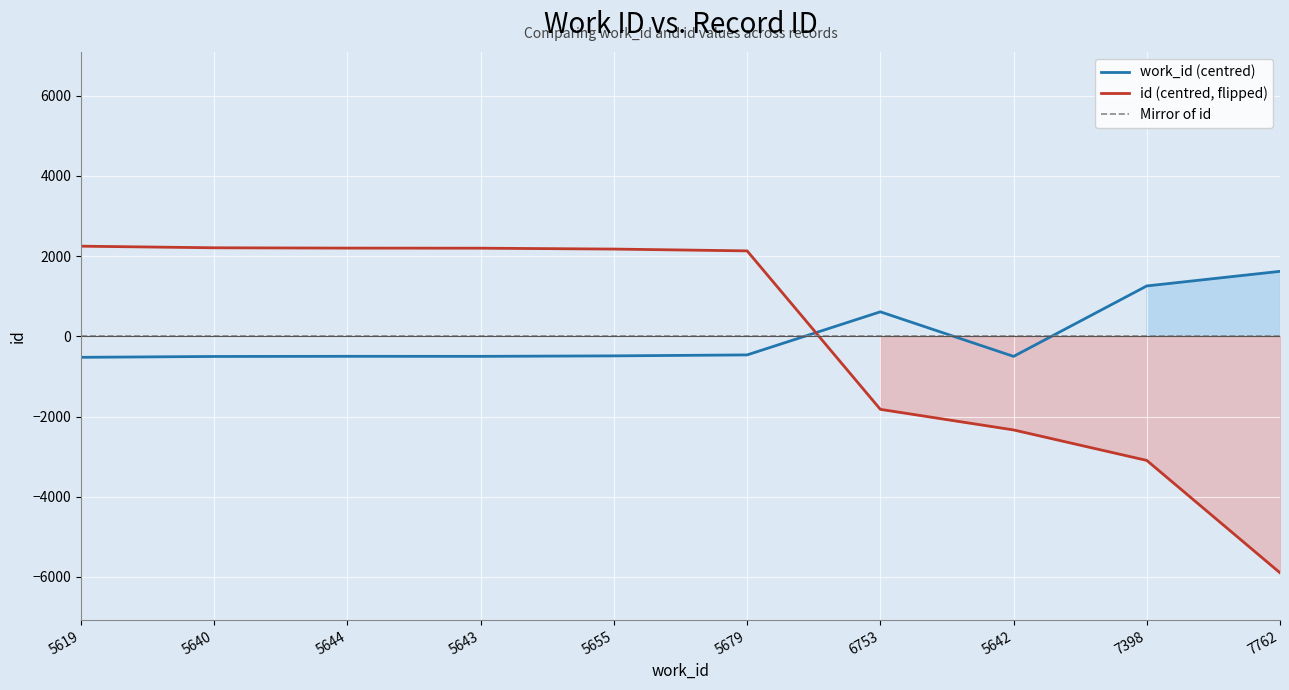

Reading left to right, transcribe all the data shown in this chart.

work_id (centred): -524.5	-503.5	-499.5	-500.5	-488.5	-464.5	609.5	-501.5	1254.5	1618.5
id (centred, flipped): 2245.5	2205.5	2197.5	2195.5	2173.5	2128.5	-1821.5	-2334.5	-3094.5	-5895.5
Mirror of id: 0.0	0.0	0.0	0.0	0.0	0.0	0.0	0.0	0.0	0.0